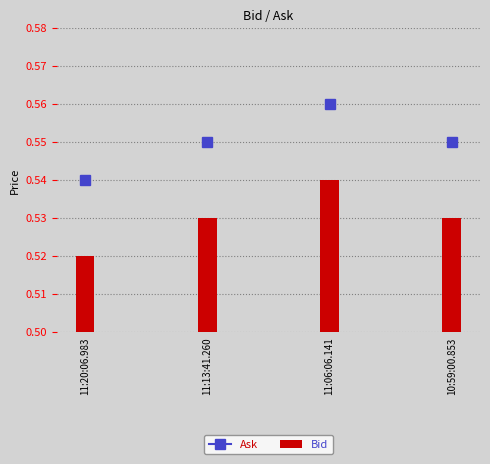

Reading left to right, transcribe all the data shown in this chart.

Bid: 11:20:06.983=0.5	11:13:41.260=0.5	11:06:06.141=0.5	10:59:00.853=0.5
Ask: 11:20:06.983=0.5	11:13:41.260=0.6	11:06:06.141=0.6	10:59:00.853=0.6